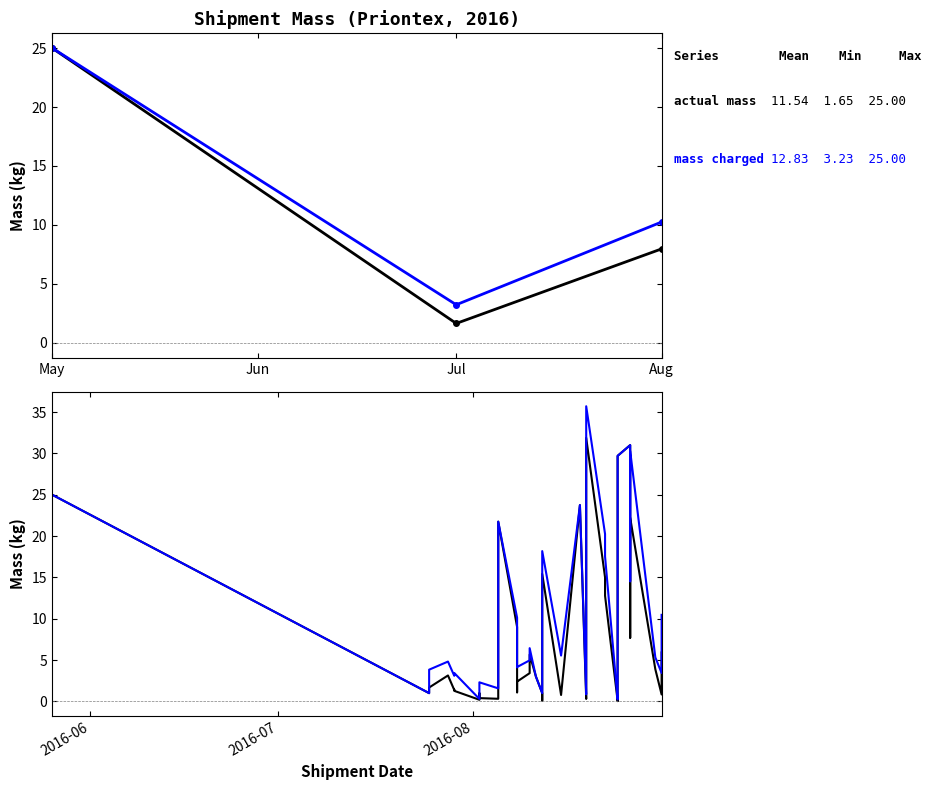

What is the greatest value displayed?

35.7